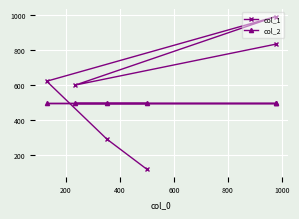

Is the value of col_2 at 1000 greater than the value of col_1 at 600?

No